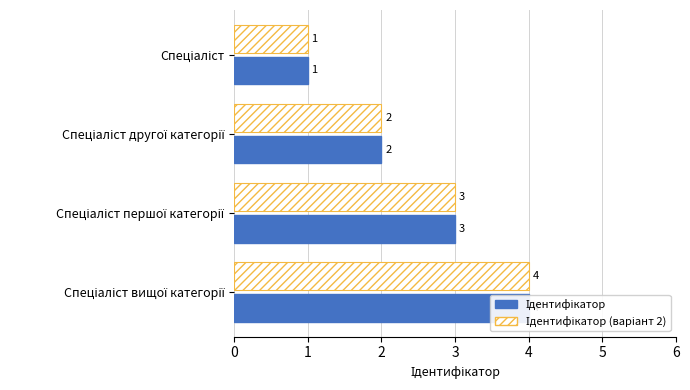

What is the difference between the Ідентифікатор (варіант 2) values at Спеціаліст другої категорії and Спеціаліст вищої категорії?

2